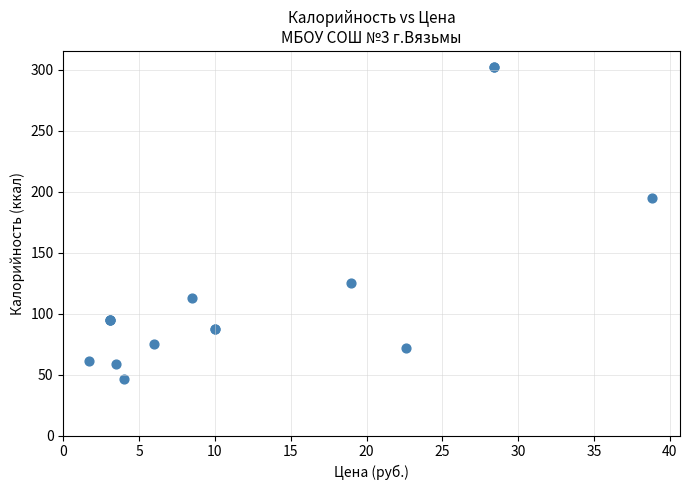

What Y value in the scatter plot is closest to 174?

194.4